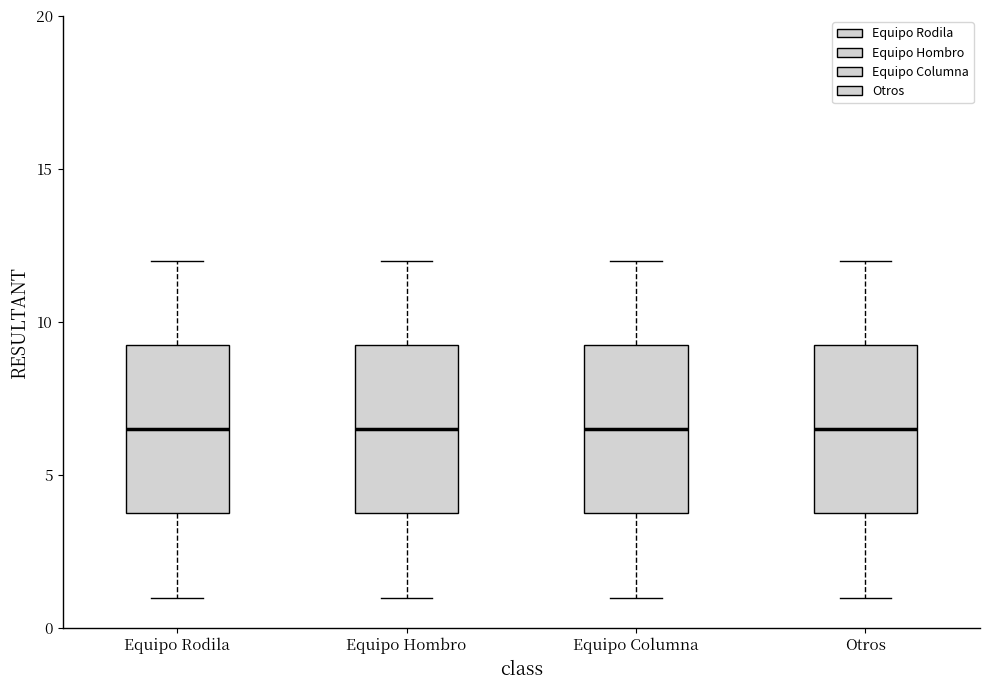

Reading left to right, read every box against the y-axis: the position of its median line, the range the box covers, and the ends of its whiskers. The values are not printed on the chart, so give them approximately, as read against the axis.

Equipo Rodila: median 6.5, box 4.0 to 9.5, whiskers 1.0 to 12.0
Equipo Hombro: median 6.5, box 4.0 to 9.5, whiskers 1.0 to 12.0
Equipo Columna: median 6.5, box 4.0 to 9.5, whiskers 1.0 to 12.0
Otros: median 6.5, box 4.0 to 9.5, whiskers 1.0 to 12.0